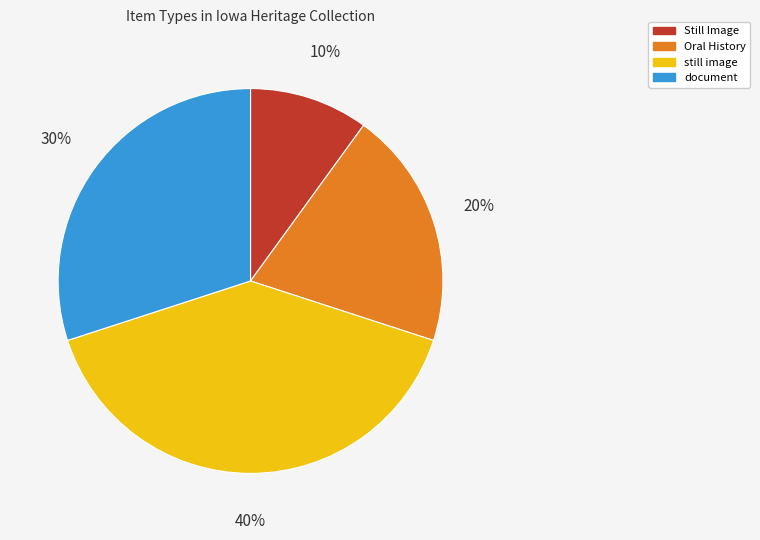

To the nearest percent, what is the average slice percentage?

25%